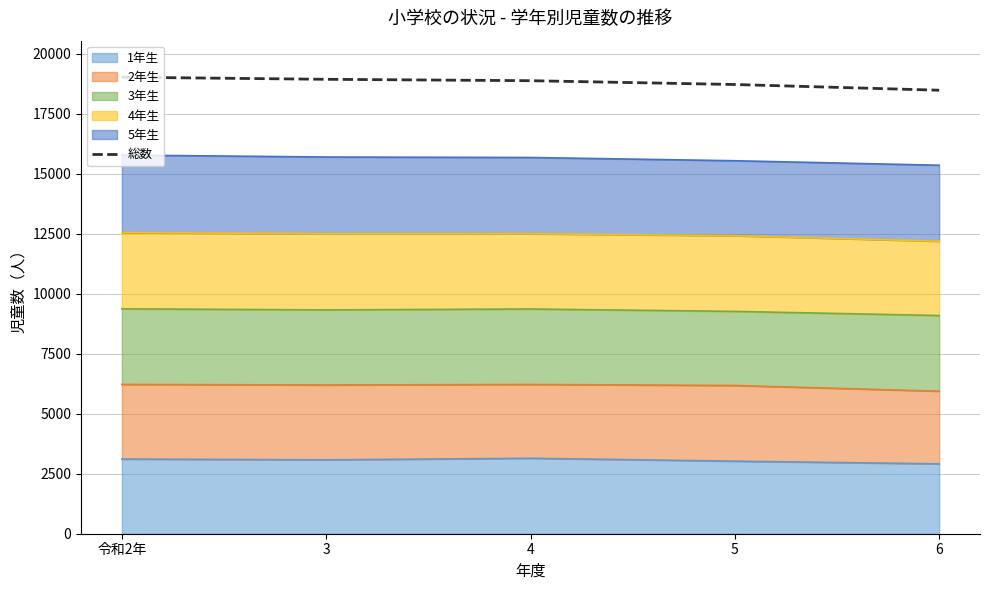

What is the label of the 5th point from the right?

令和2年